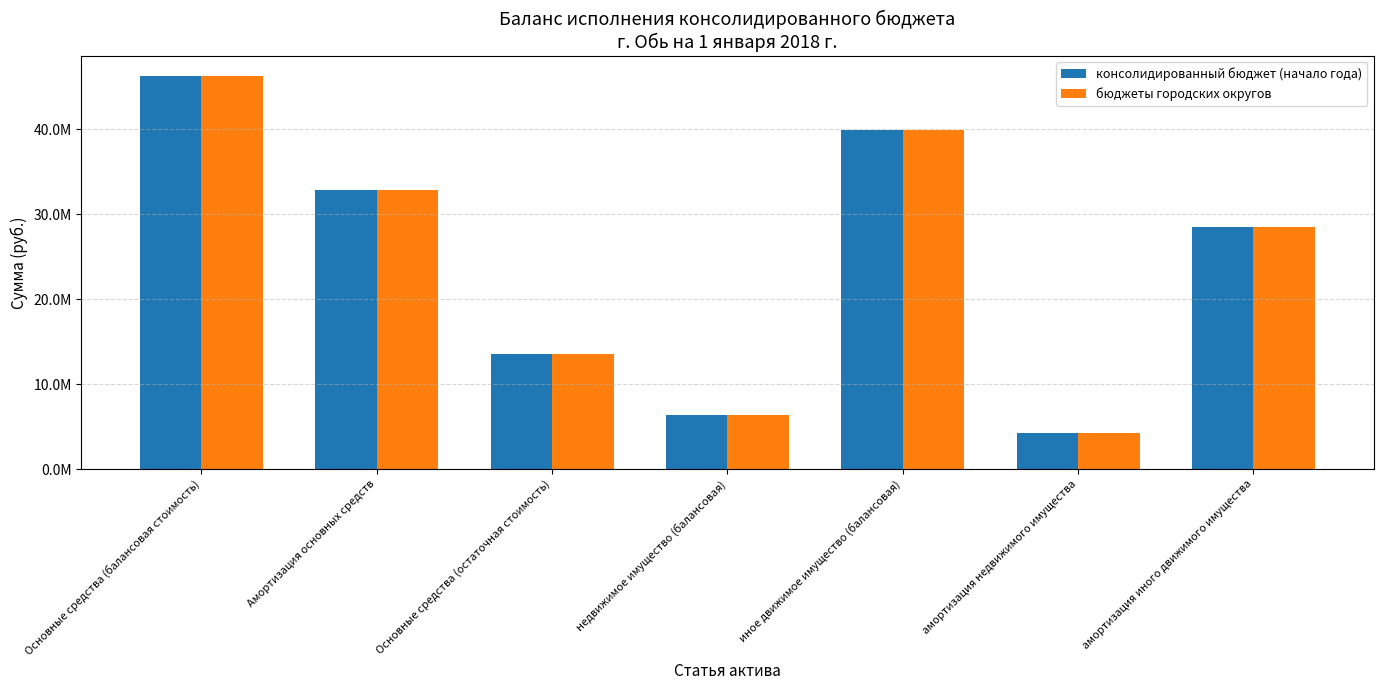

The value of бюджеты городских округов at иное движимое имущество (балансовая) is 39951860.0. True or false?

True